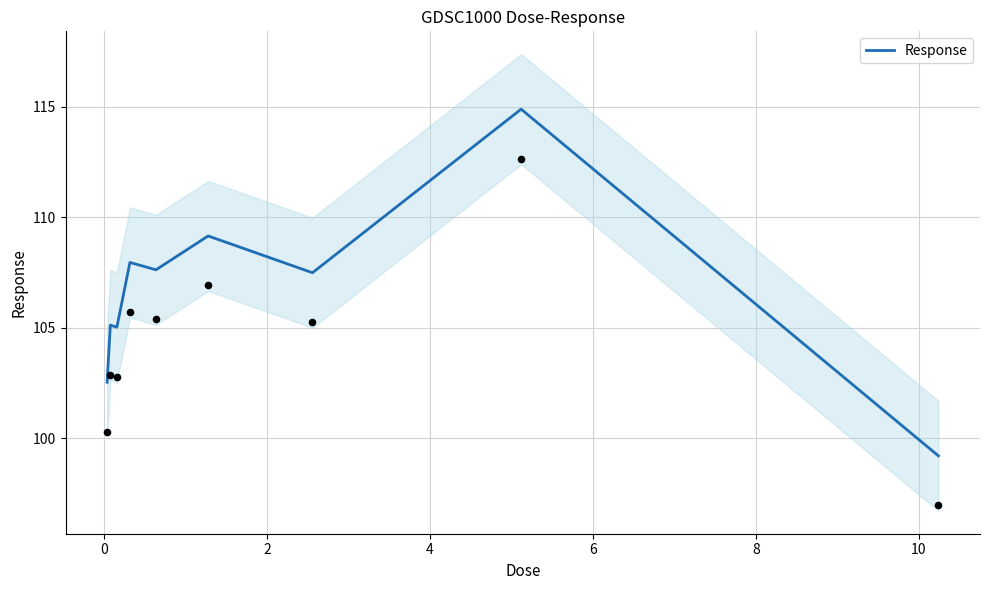

What is the highest value of the Response series?

114.9